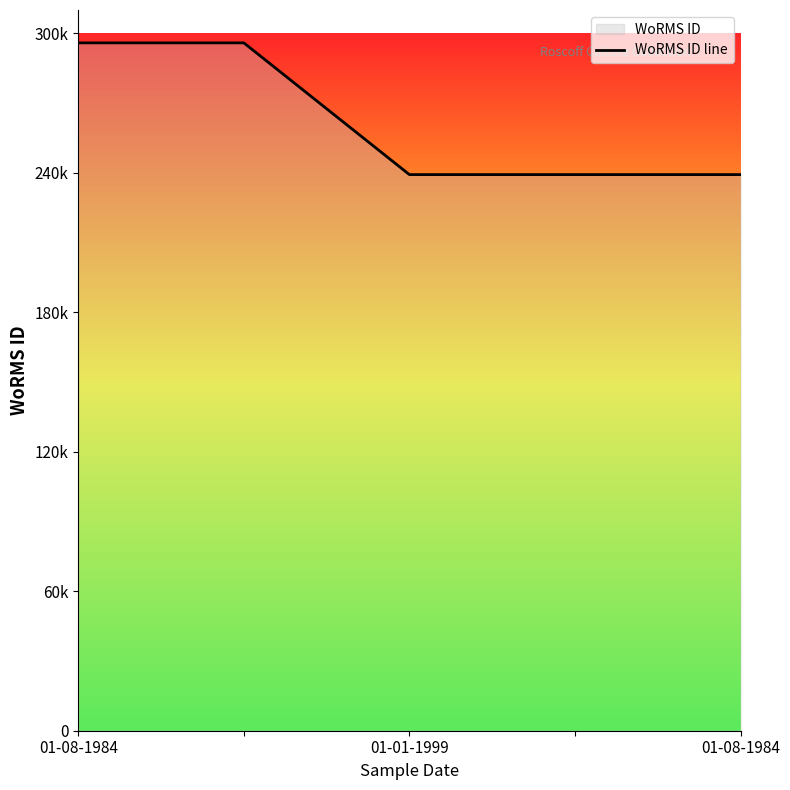

Where is the data nearest to the value 267532?

01-01-1999